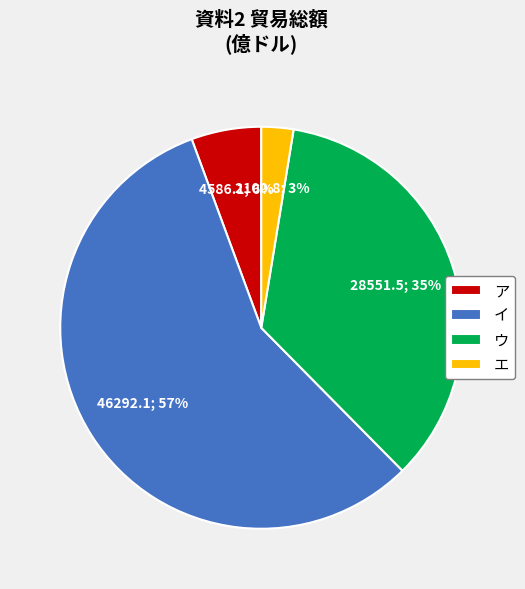

To the nearest percent, what percentage of the pie is エ?

3%